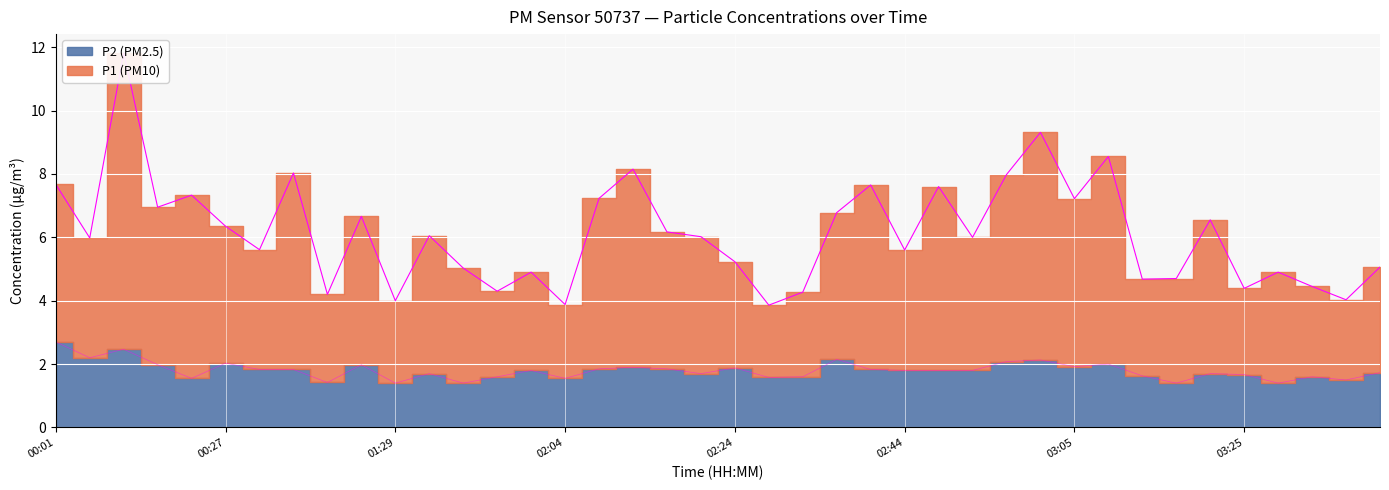

True or false: P1 and P2 intersect in this chart.

False